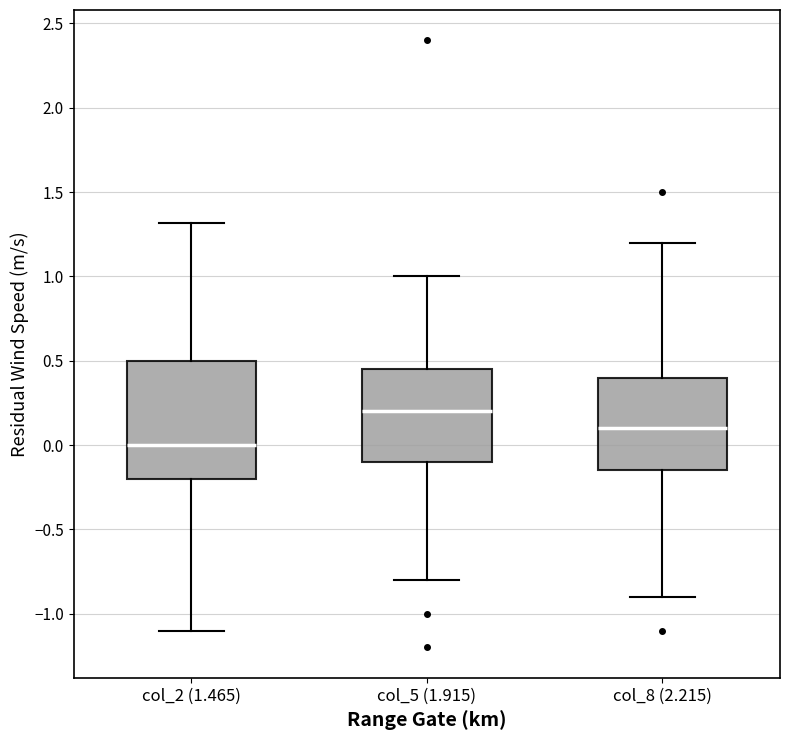

Reading left to right, transcribe this box plot: for each box, give where its median line is, the range the box spans, and where its two whiskers end, as read against the y-axis. The values are not printed on the chart, so give them approximately, as read against the axis.

col_2 (1.465): median 0.00, box -0.20 to 0.50, whiskers -1.10 to 1.30
col_5 (1.915): median 0.20, box -0.10 to 0.45, whiskers -0.80 to 1.00
col_8 (2.215): median 0.10, box -0.15 to 0.40, whiskers -0.90 to 1.20